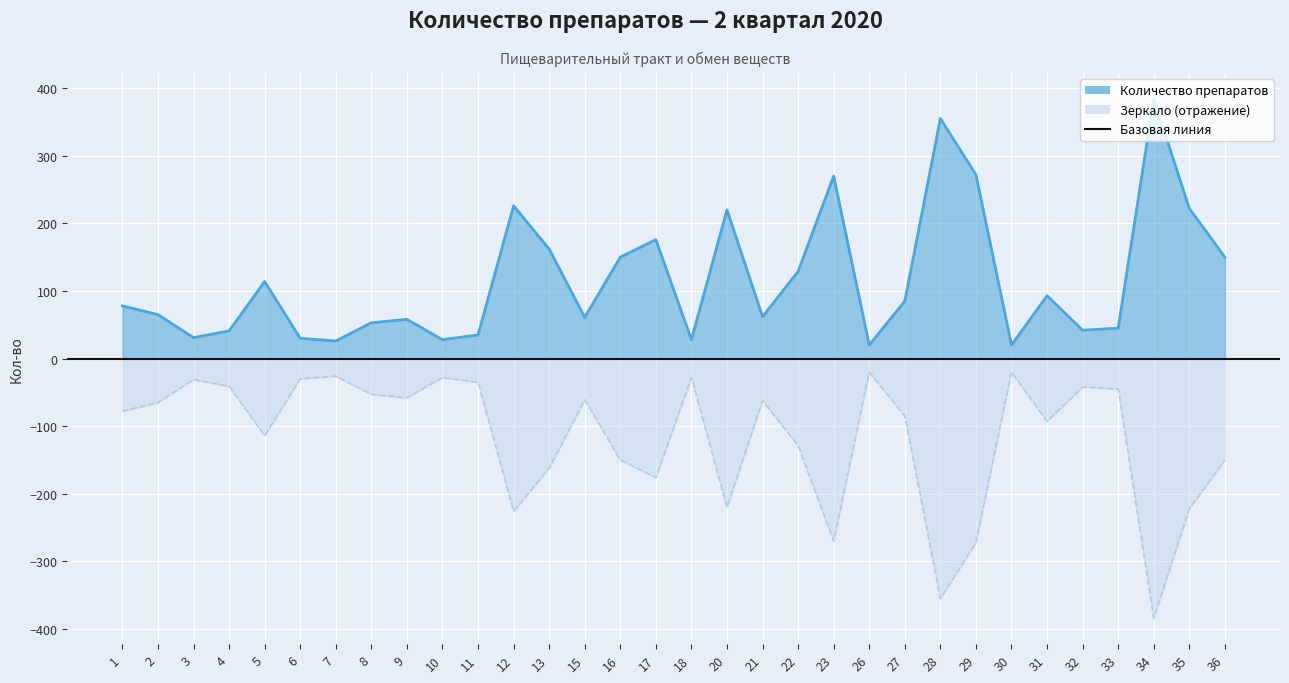

Is it true that the value at 28 is 161?

False